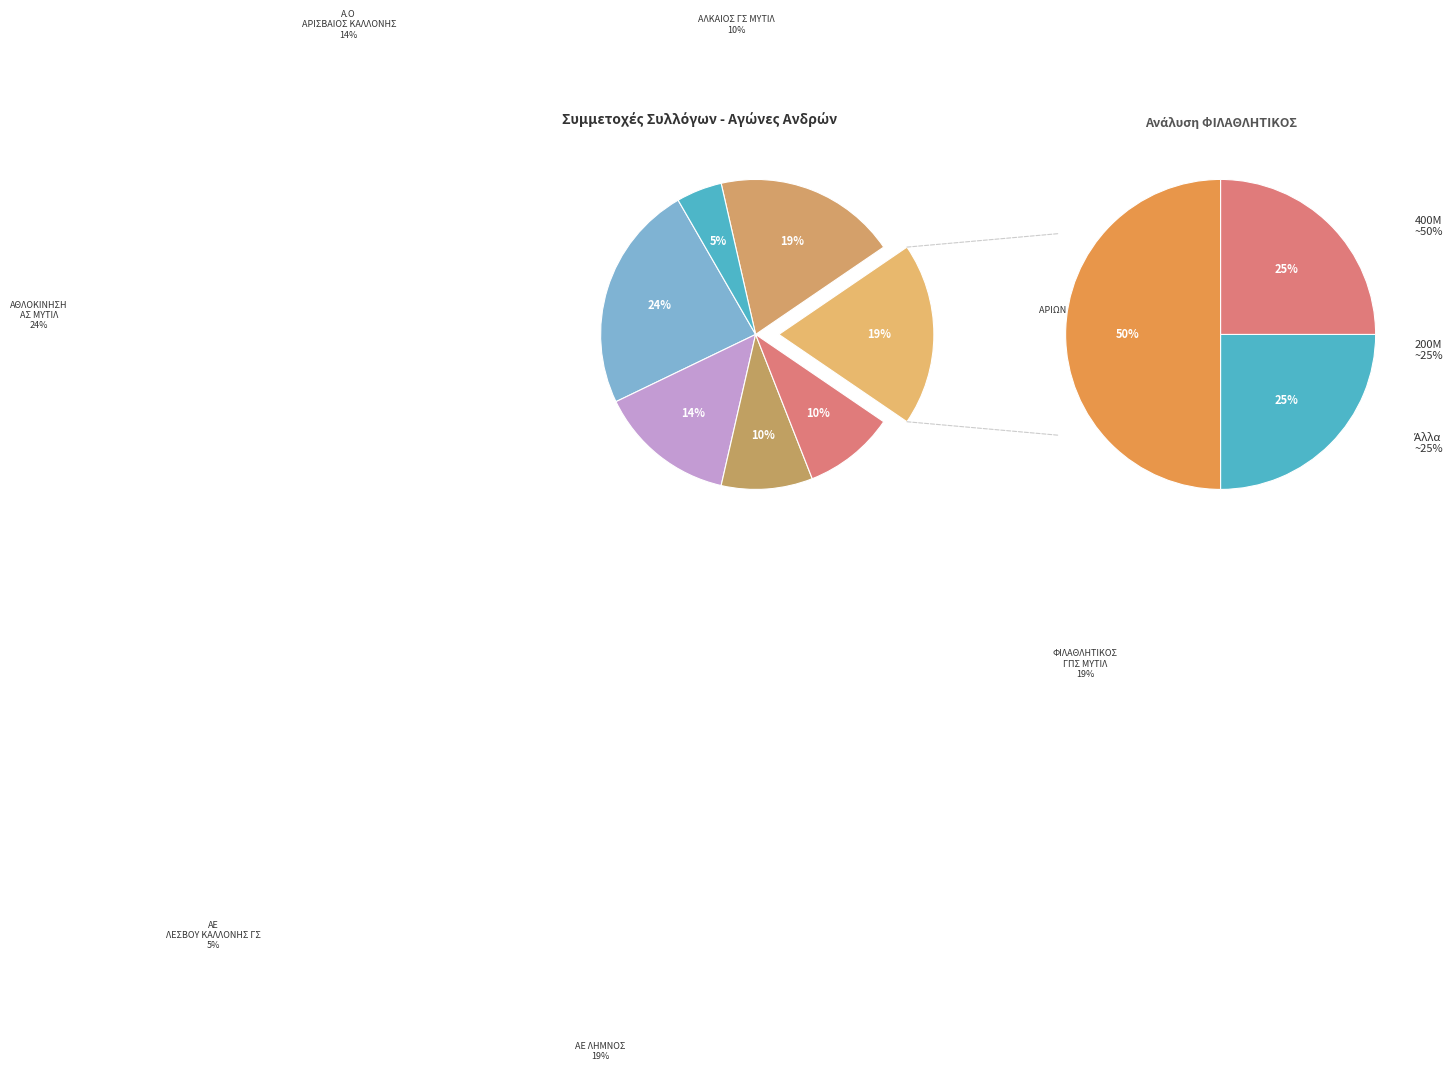

To the nearest percent, what percentage of the pie is ΑΘΛΟΚΙΝΗΣΗ ΑΣ ΜΥΤΙΛ?

24%